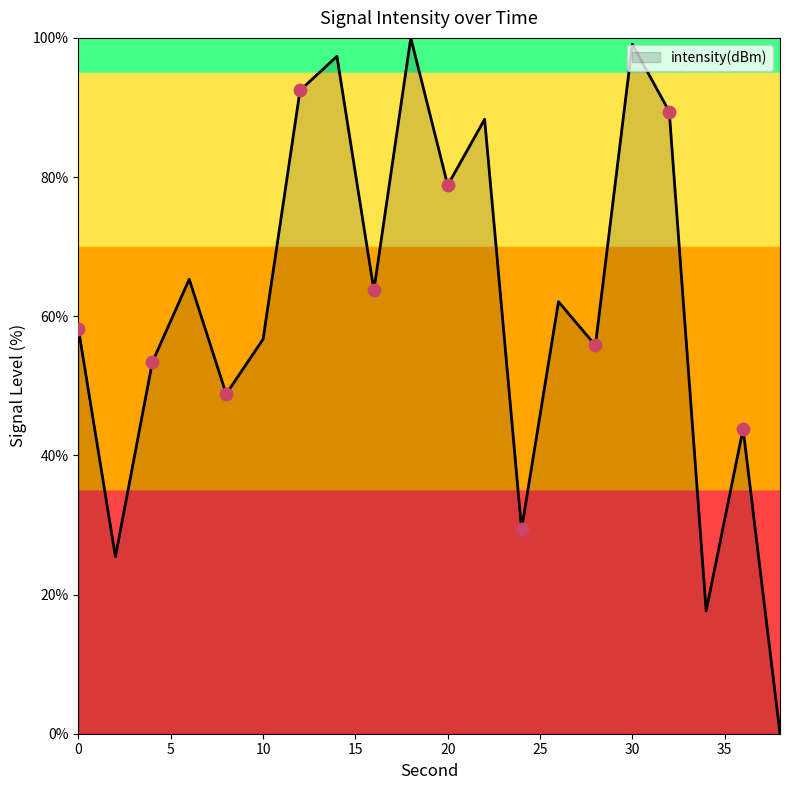

What is the maximum value shown in the chart?

100.0